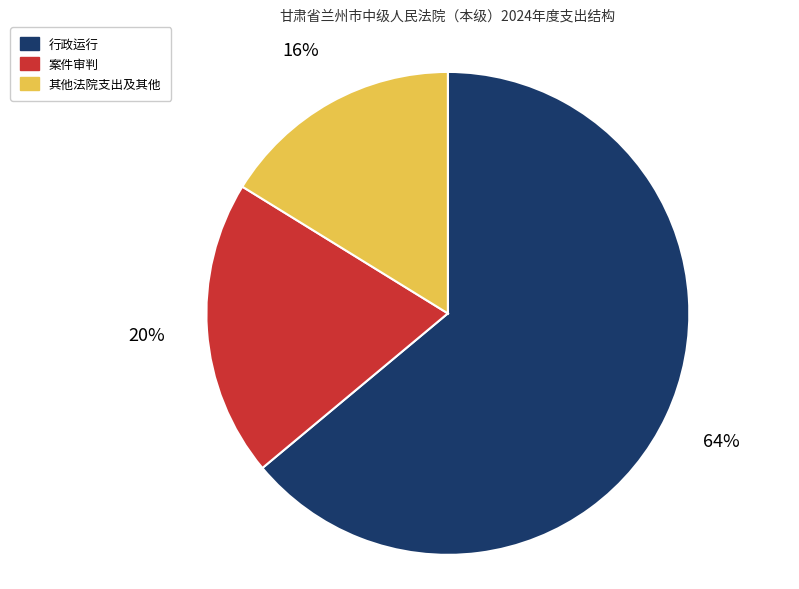

What is the smallest slice in the pie chart?

其他法院支出及其他